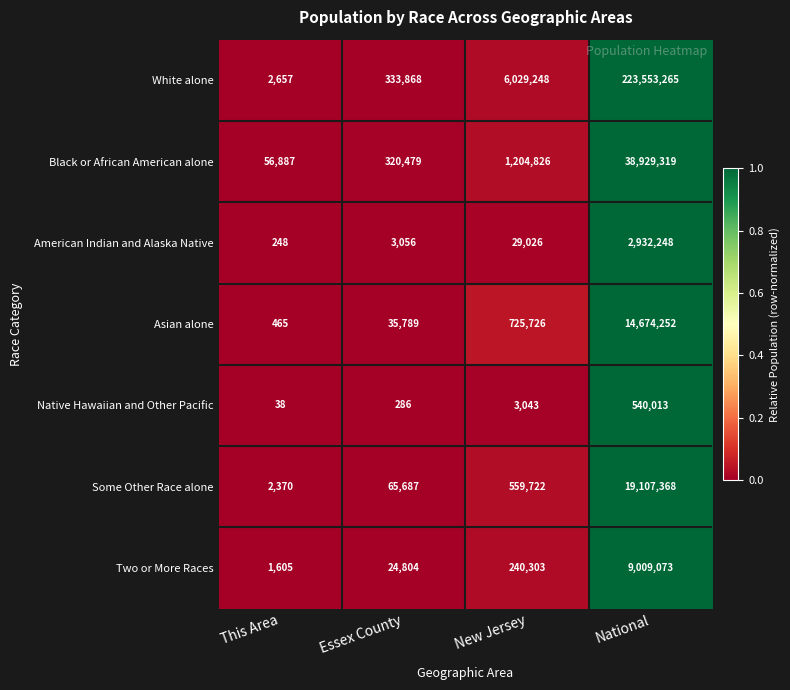

Which series has the largest total across all categories?

White alone